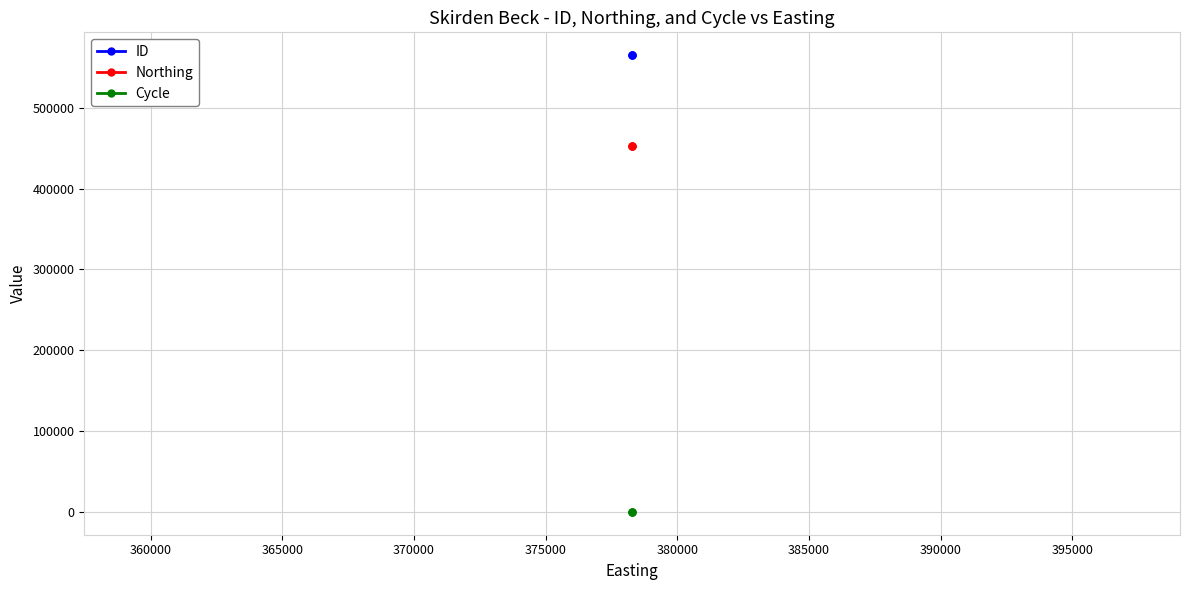

How many distinct data groups are displayed?

3